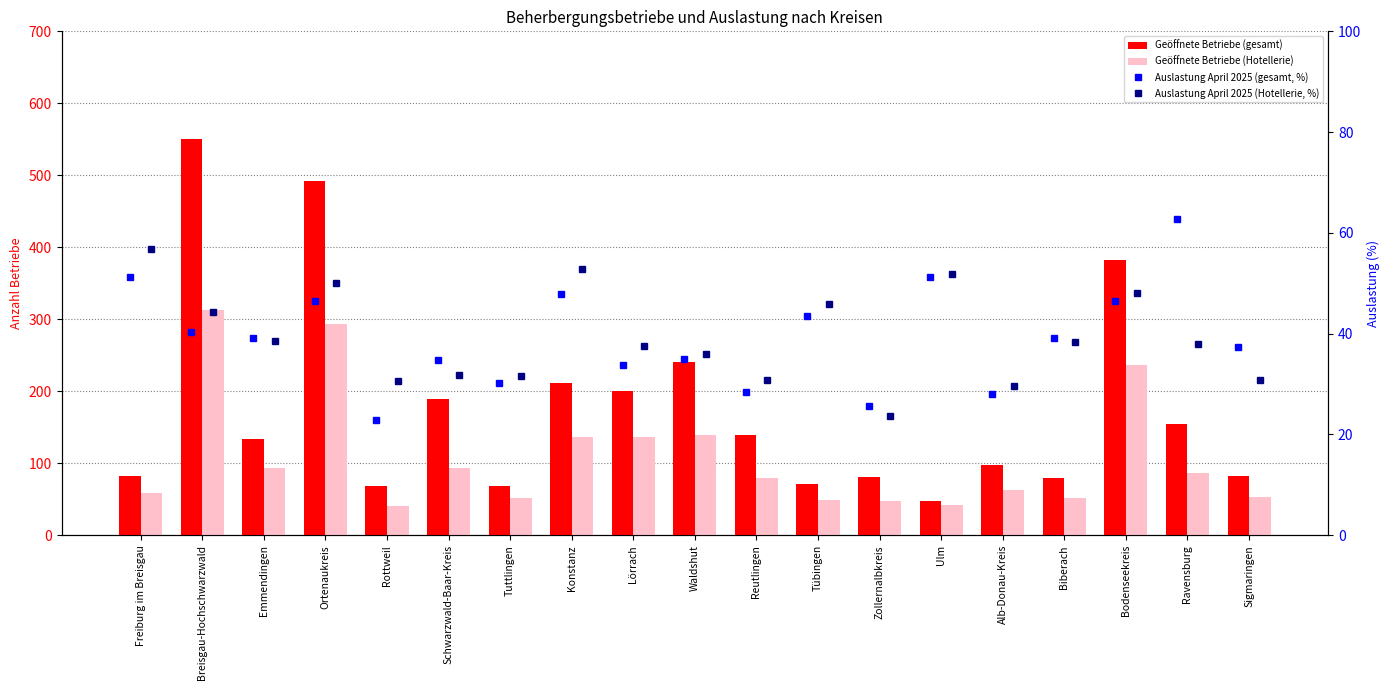

Between Zollernalbkreis and Sigmaringen, which is larger?

Sigmaringen